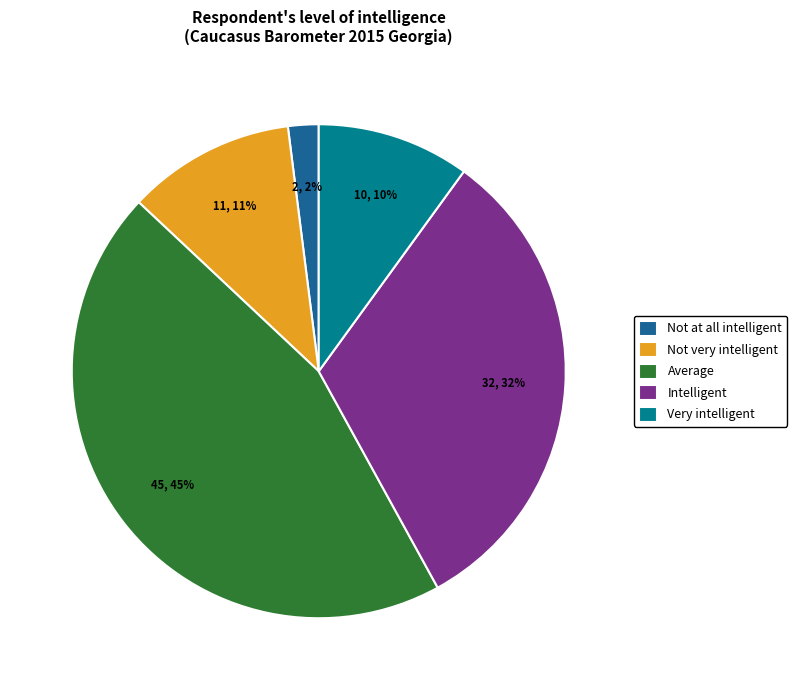

Between Average and Not at all intelligent, which is larger?

Average